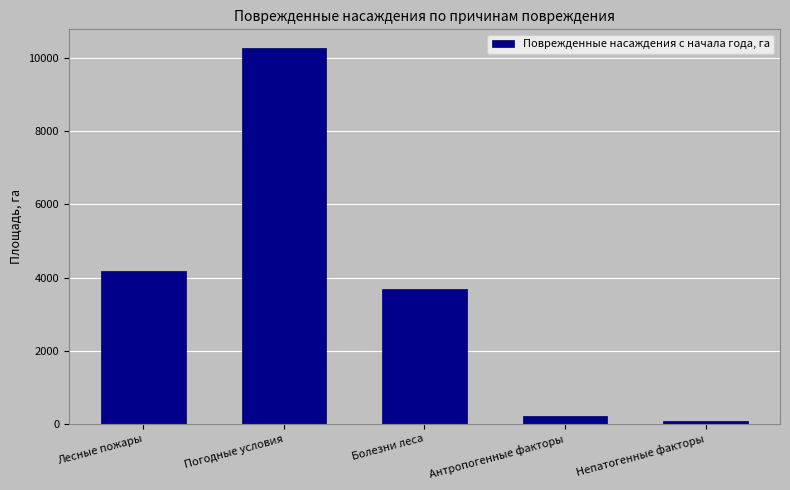

Reading right to left, list all the values displayed in this chart.

90.0	208.0	3676.5	10272.9	4190.3